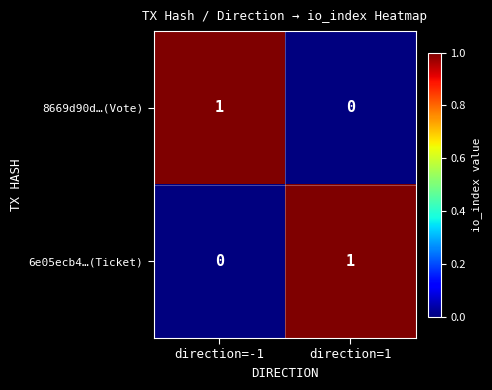

Which category has the highest value in the 8669d90d…(Vote) series?

direction=-1